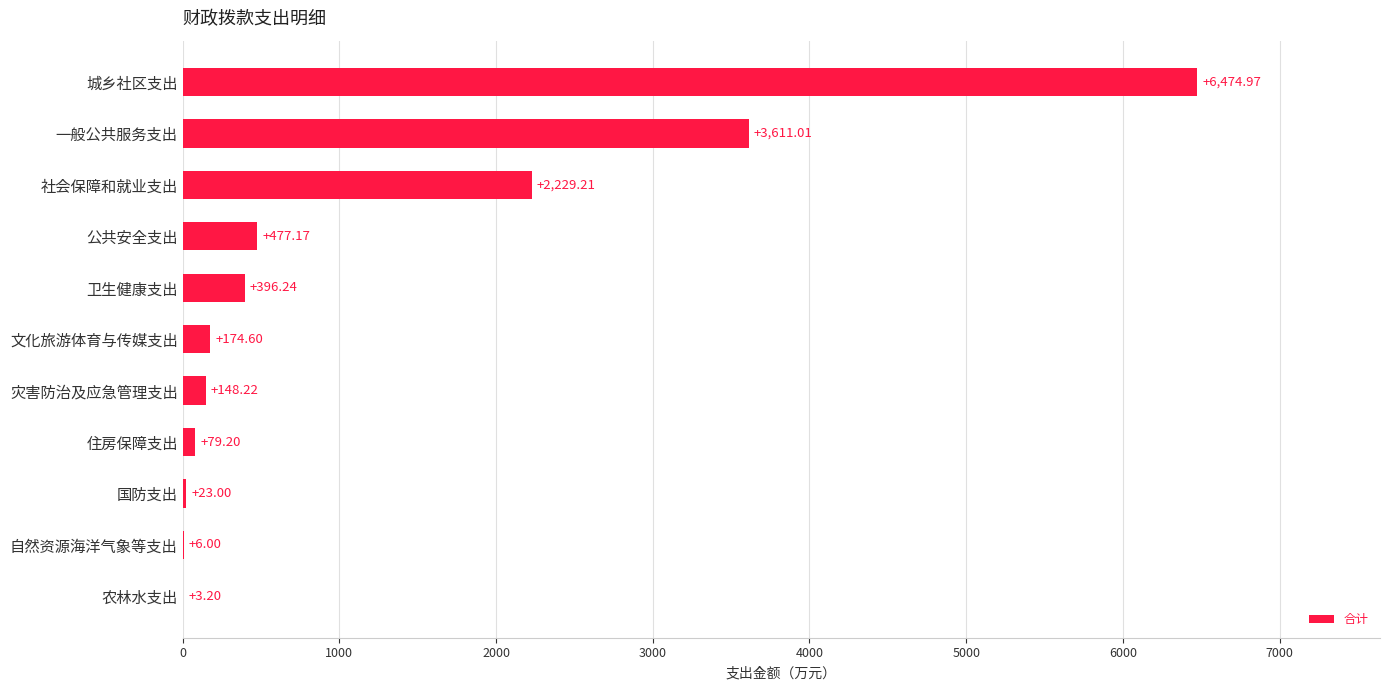

Between 社会保障和就业支出 and 卫生健康支出, which is larger?

社会保障和就业支出